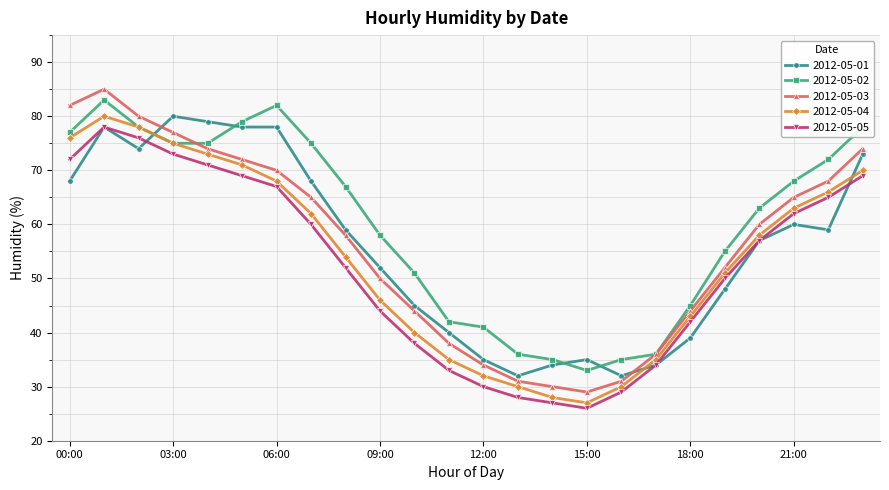

Which series has the widest spread of values?

2012-05-03